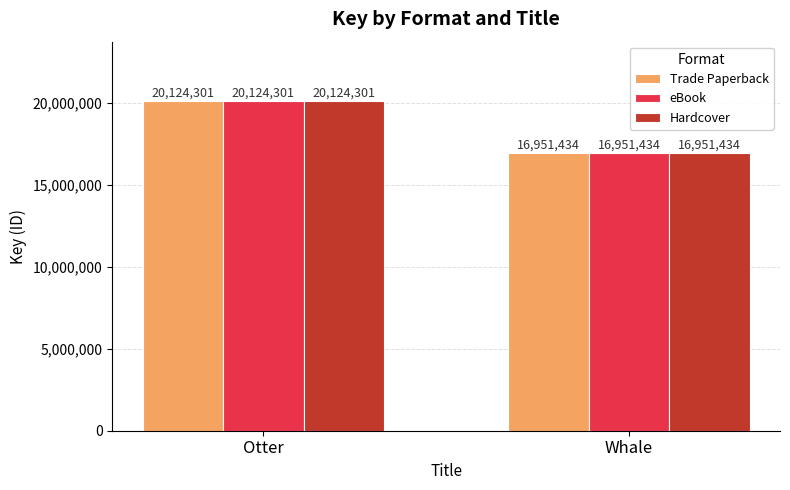

How many groups of bars are there?

2